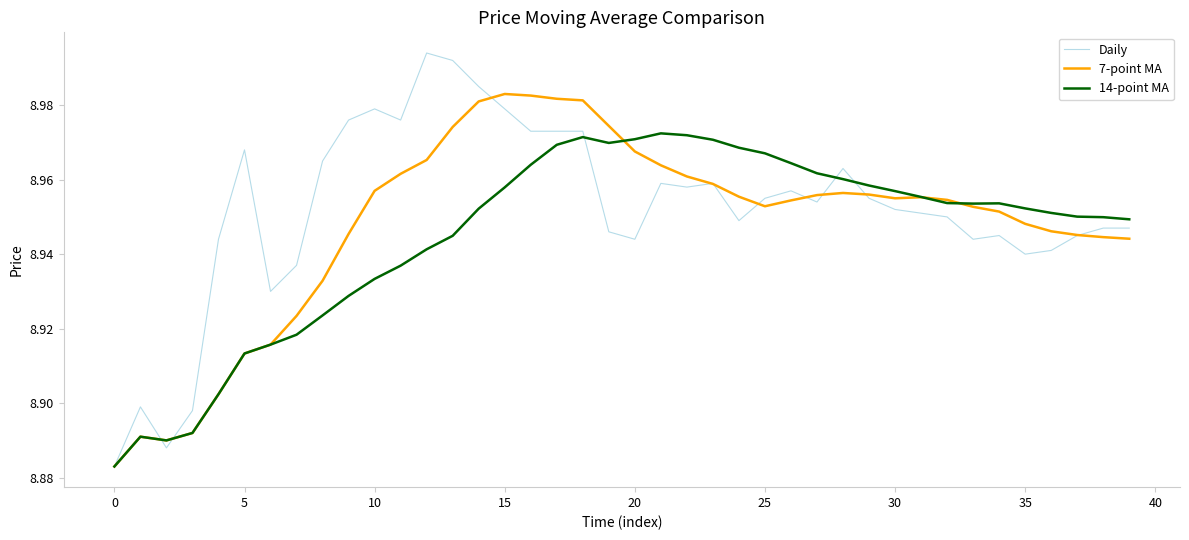

Rank the series by their maximum value, from lowest to highest.

14-point MA, 7-point MA, Daily